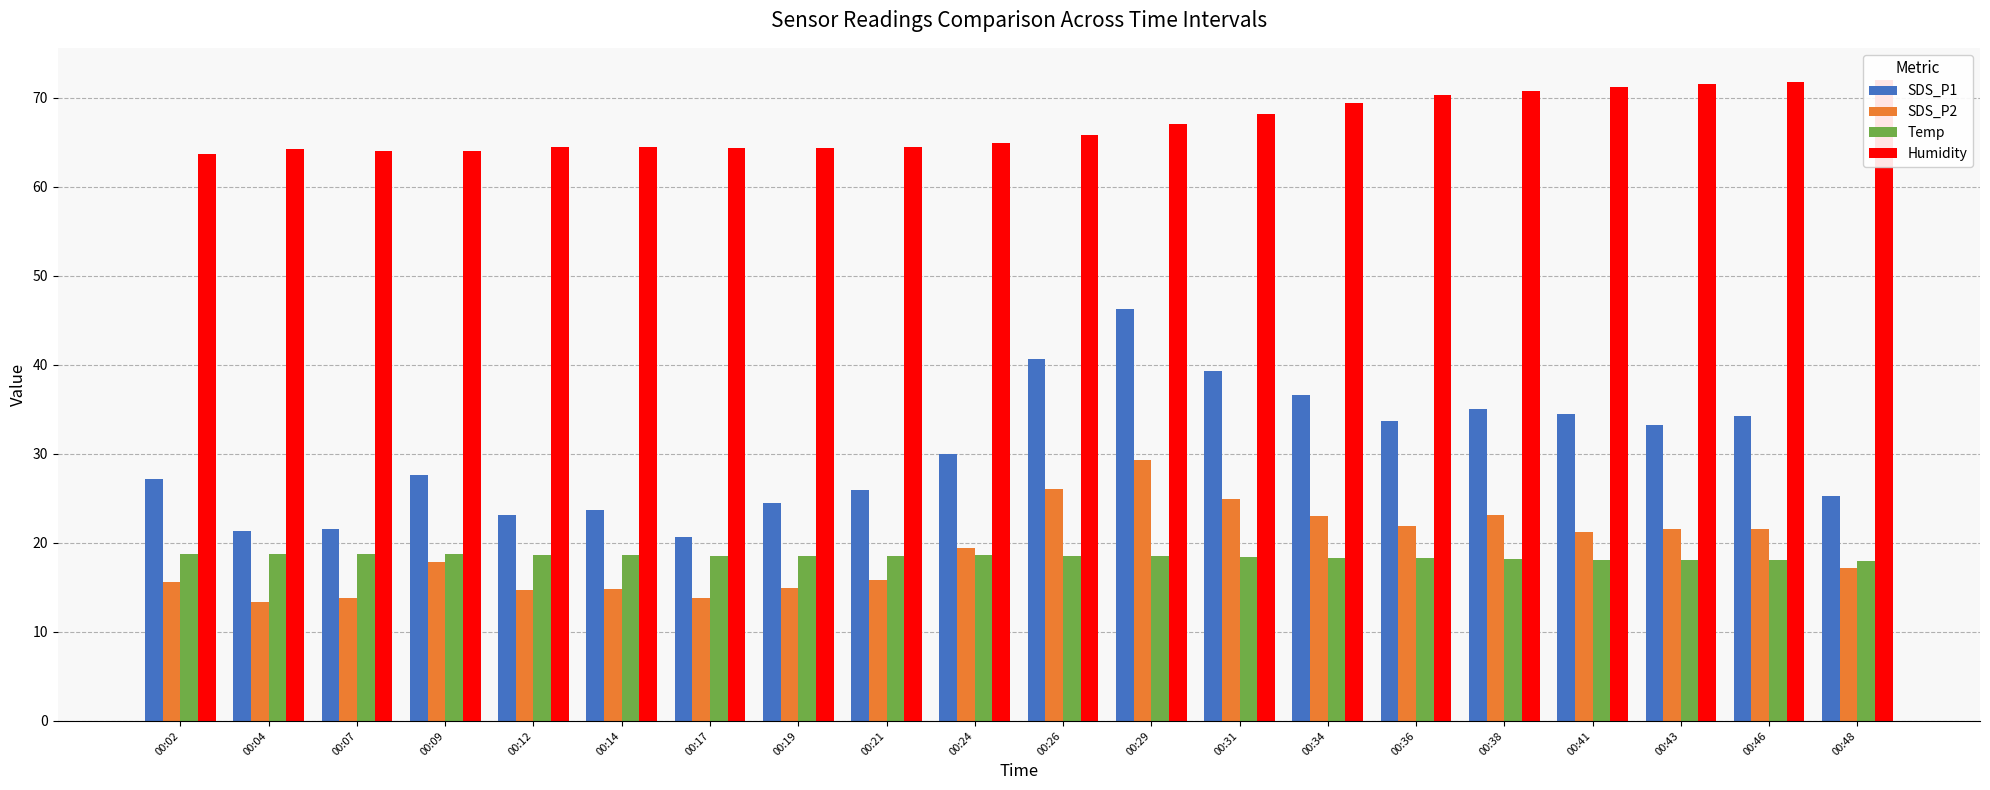

Which series has the largest total across all categories?

Humidity